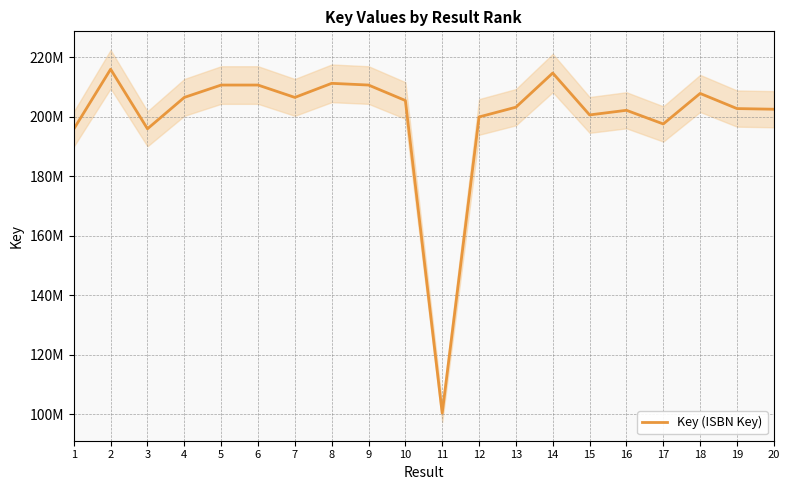

How many points are lower than both their immediate neighbors (excluding endpoints)?

5